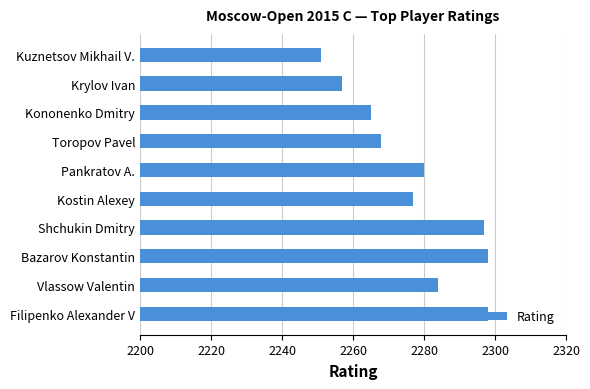

What is the maximum value shown in the chart?

2298